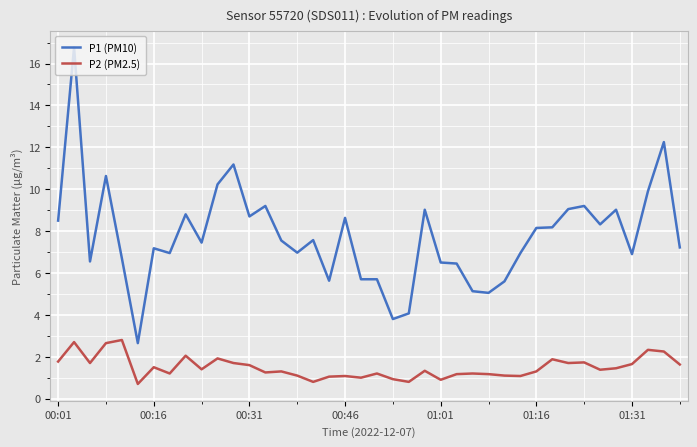

Which series has the largest total across all categories?

P1 (PM10)